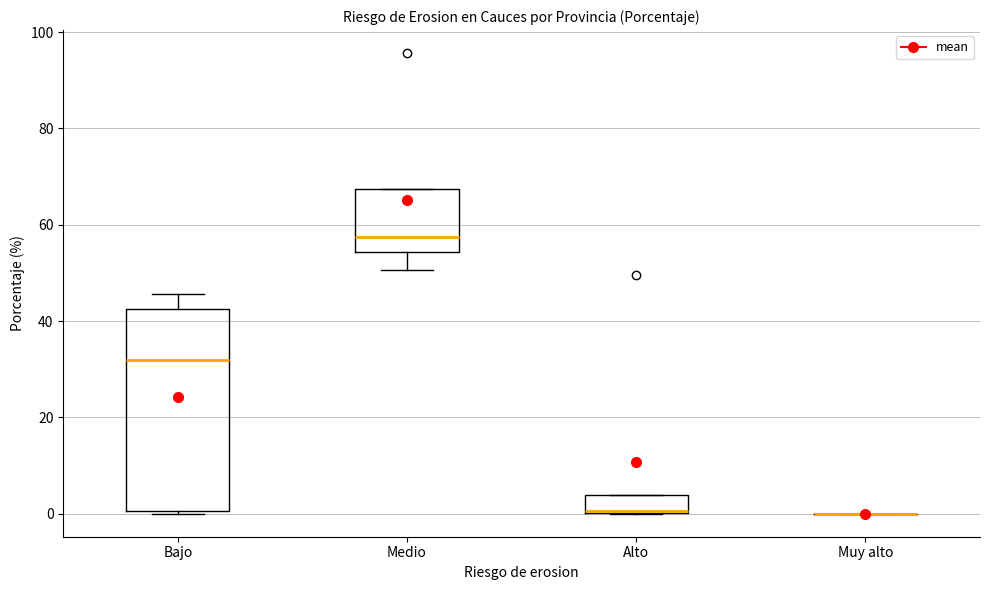

Reading left to right, read every box against the y-axis: the position of its median line, the range the box covers, and the ends of its whiskers. The values are not printed on the chart, so give them approximately, as read against the axis.

Bajo: median 32, box 0 to 42, whiskers 0 to 46
Medio: median 58, box 54 to 68, whiskers 50 to 68
Alto: median 0, box 0 to 4, whiskers 0 to 4
Muy alto: box collapsed to a line at 0, whiskers 0 to 0